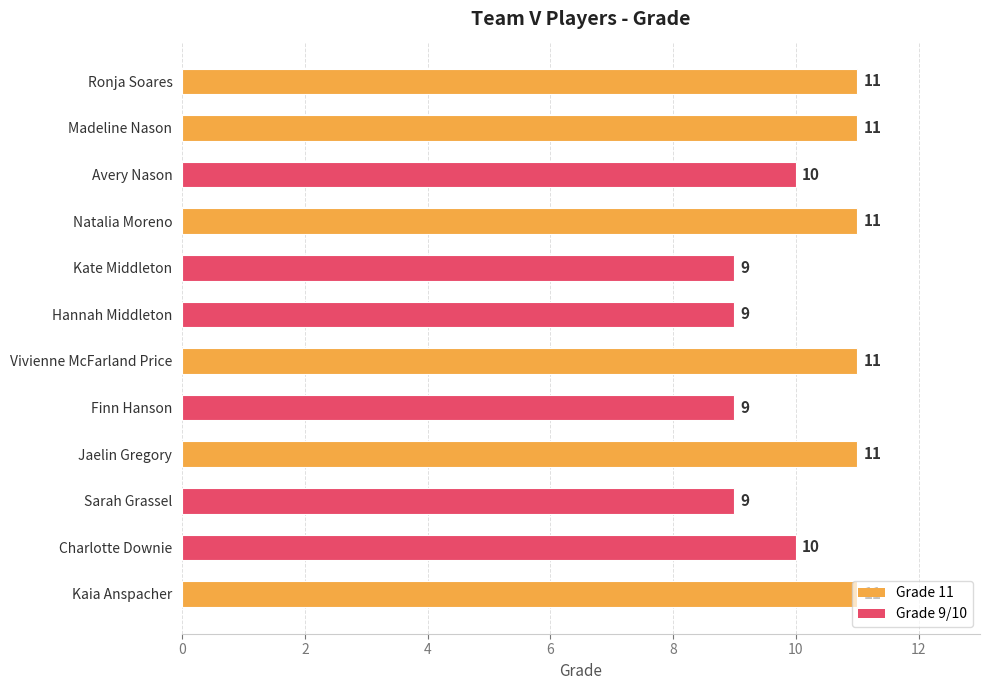

What value does the data have at Ronja Soares?

11